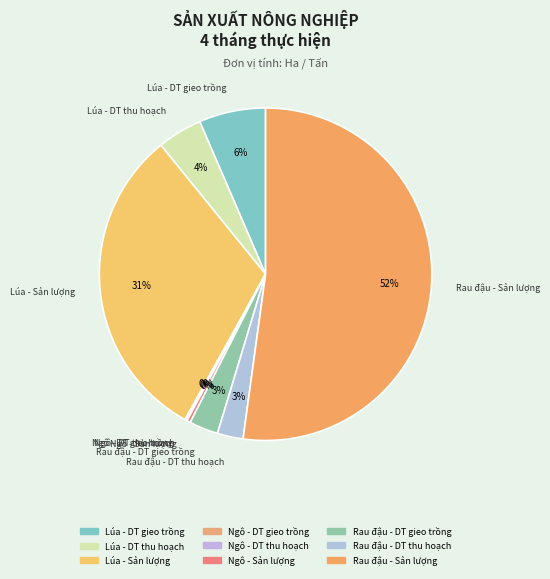

True or false: Lúa - Sản lượng accounts for 37% of the total.

False